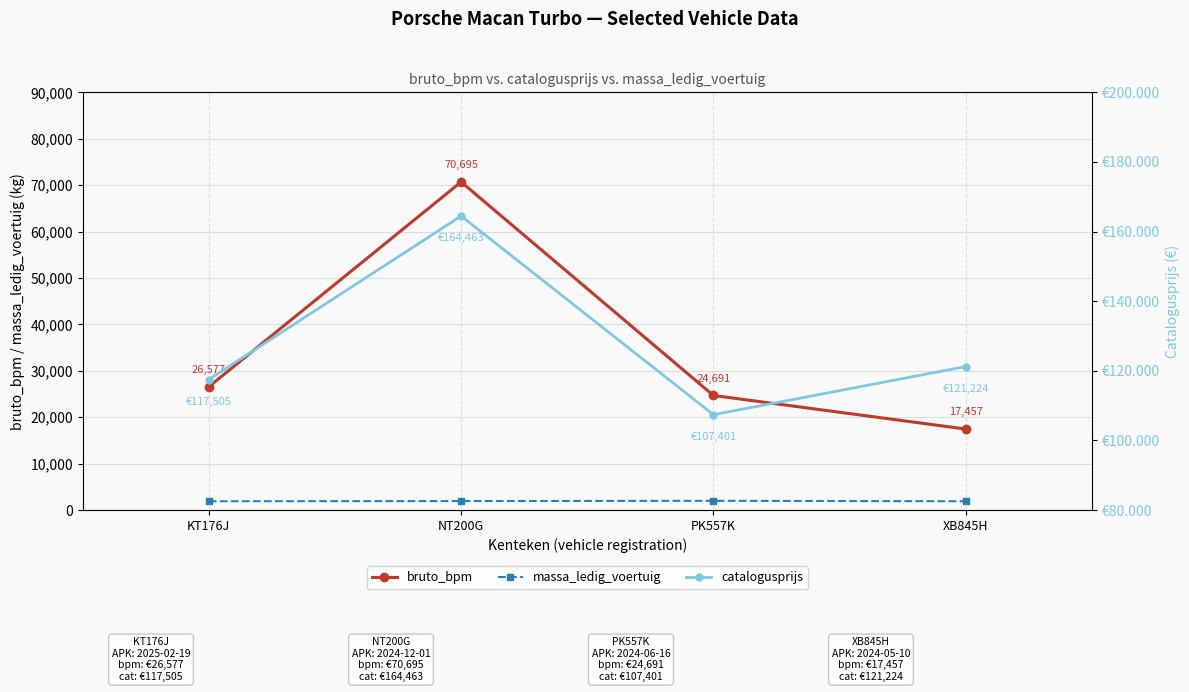

True or false: massa_ledig_voertuig has more than 2 interior local peaks.

False